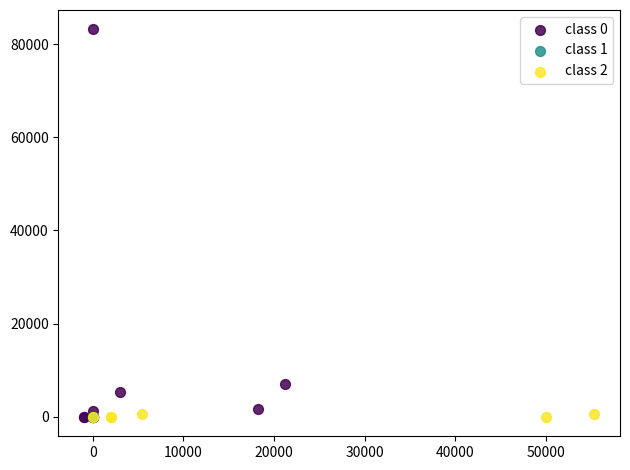

Which series contains the highest Y value?

class 0